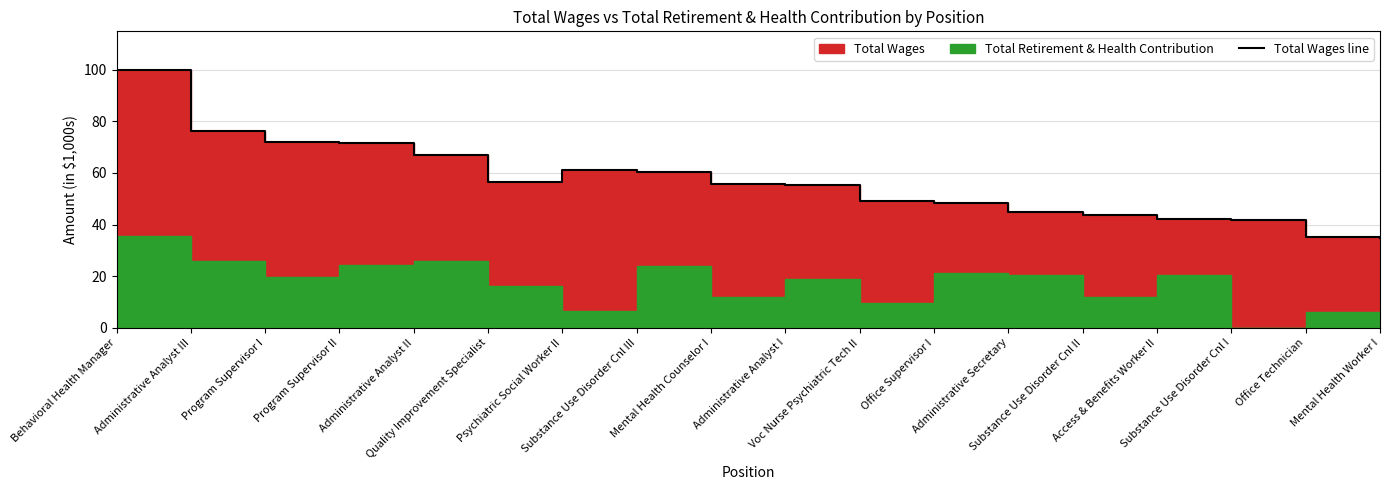

What is the smallest value displayed?

34.9